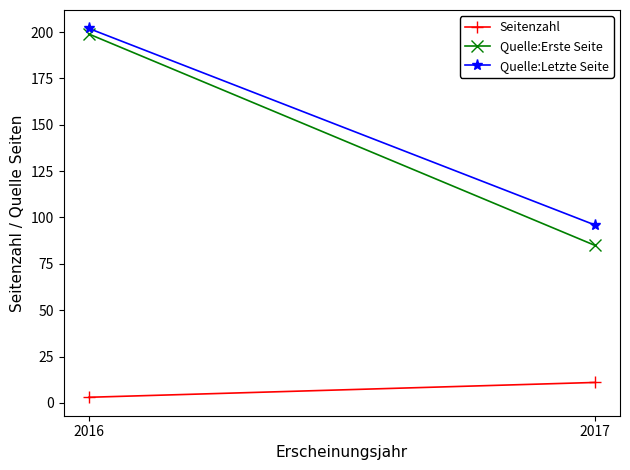

What is the value of the Quelle:Erste Seite point at the 1st from the left?

199